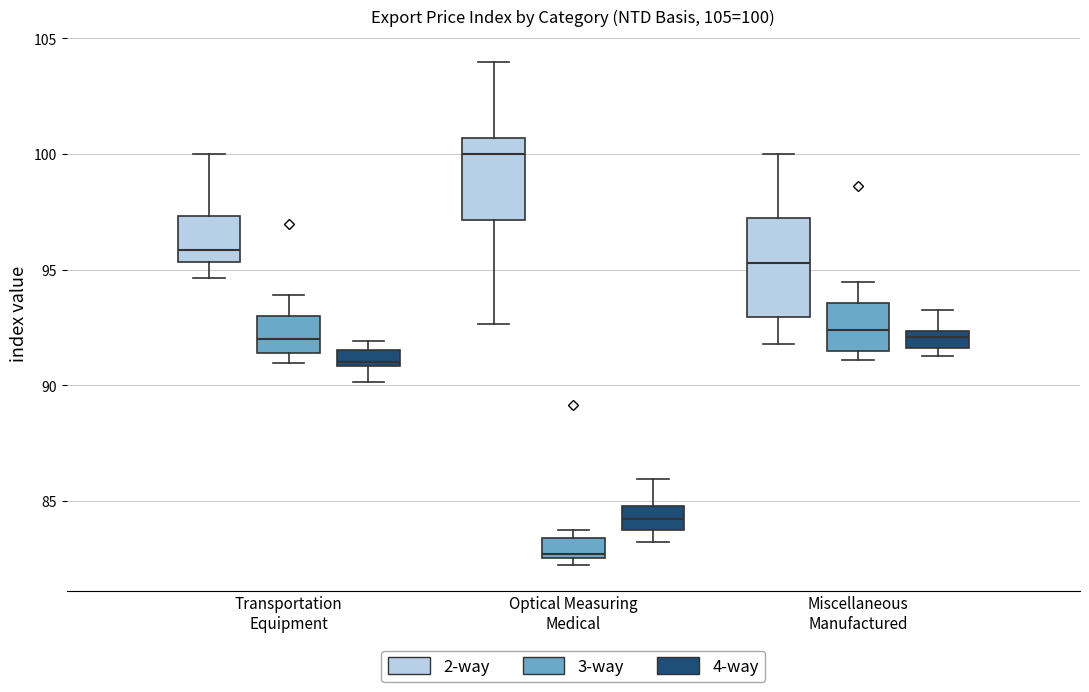

Comparing the boxes themselves (not the whiskers), which one is the tallest?

Miscellaneous Manufactured (2-way)